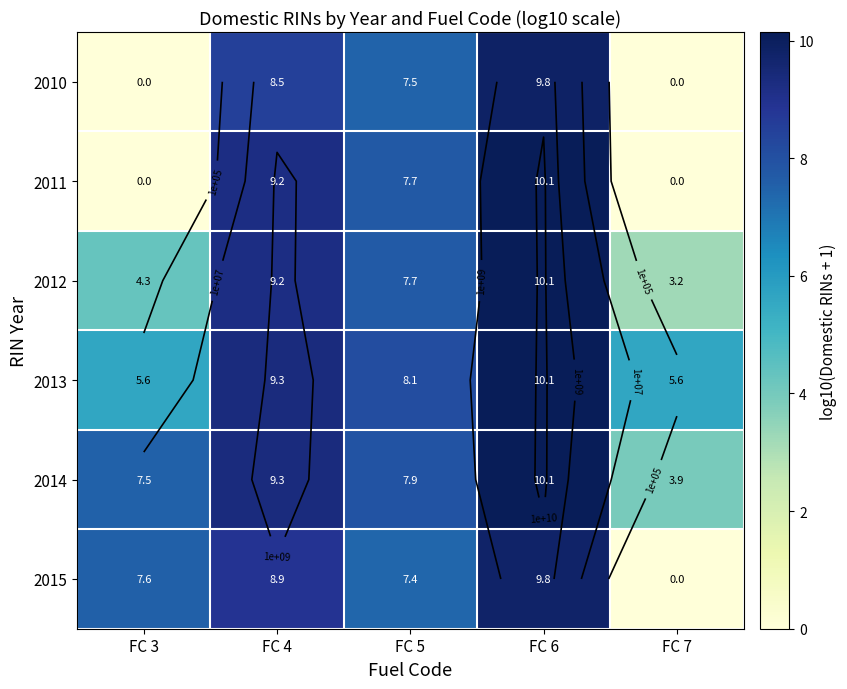

At which category does the chart reach its minimum across all series?

FC 3